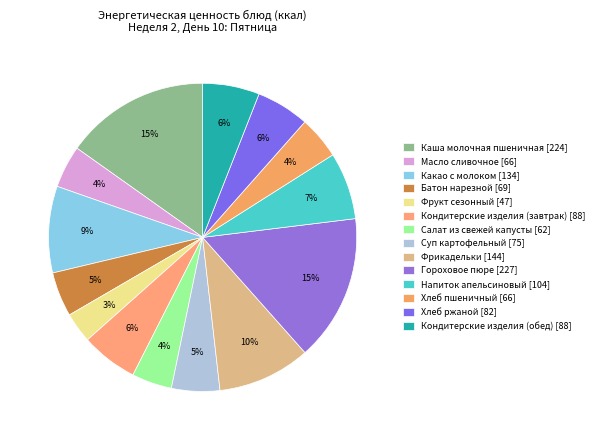

Count the number of slices in the pie.

14